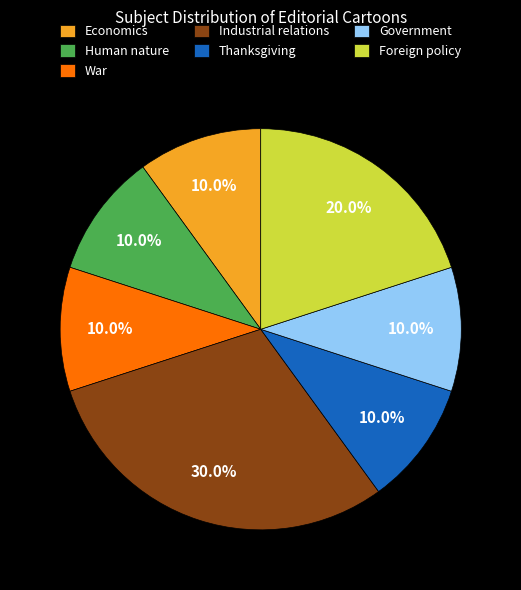

What is the ratio of the value at War to the value at Government?

1.0